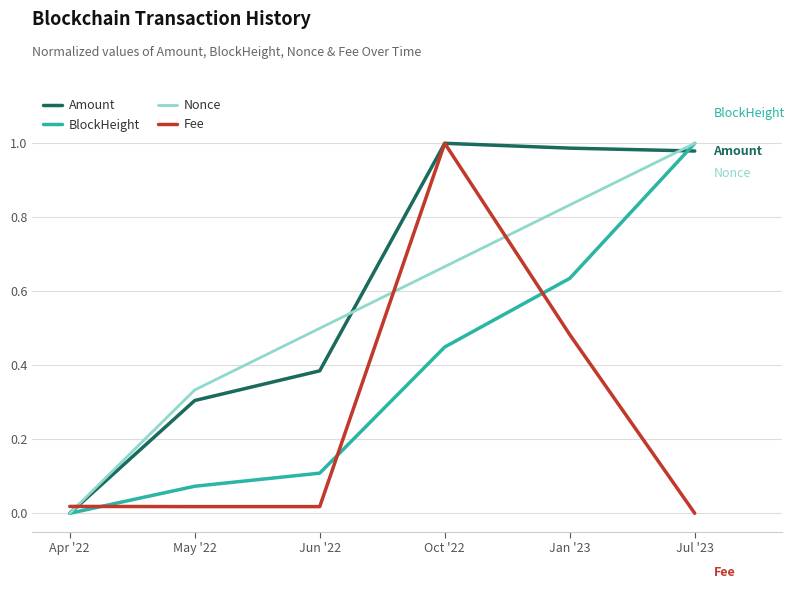

List the labels in order of Nonce value, largest first.

Jul '23, Jan '23, Oct '22, Jun '22, May '22, Apr '22